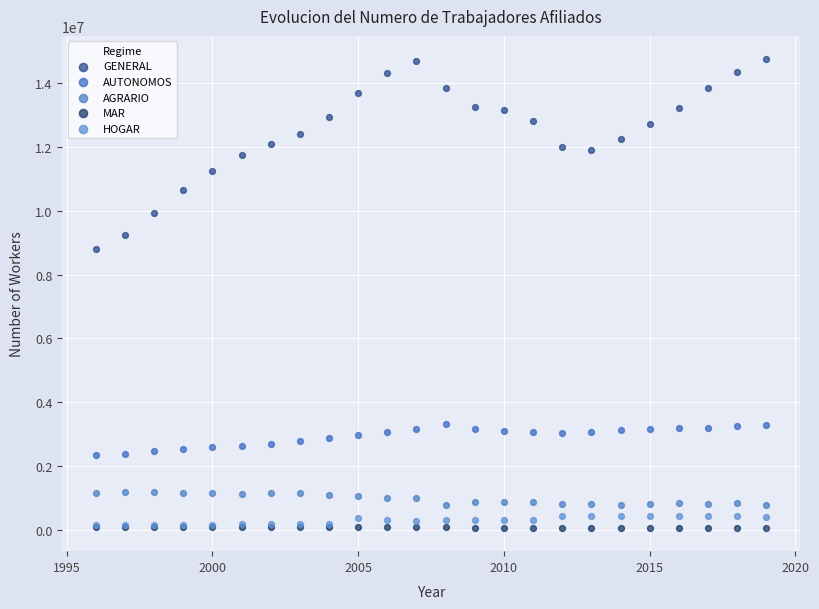

Across all series, what Y value is closest to 7407453?

8805254